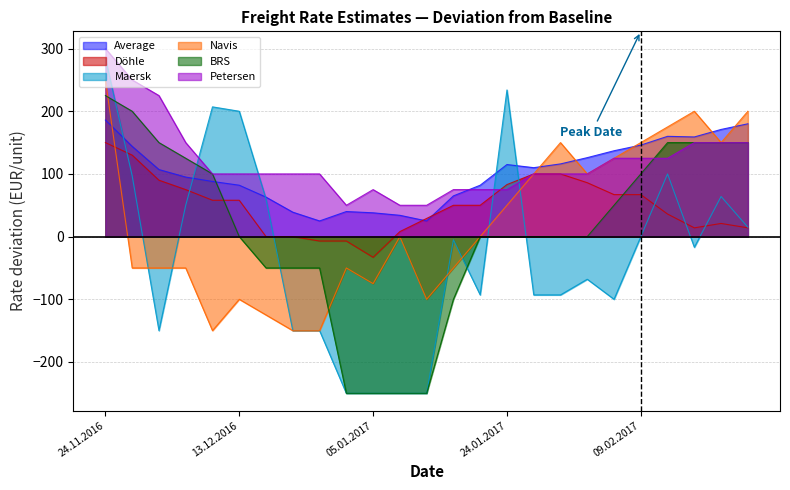

What is the spread (max minus min) of values at 08.12.2016?

357